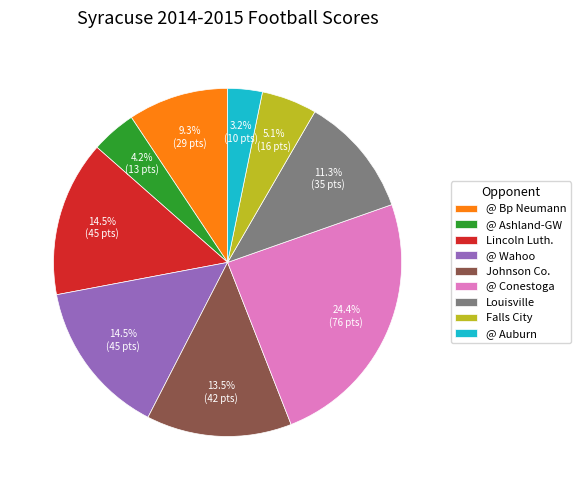

Is there any slice that represents more than half of the pie?

No